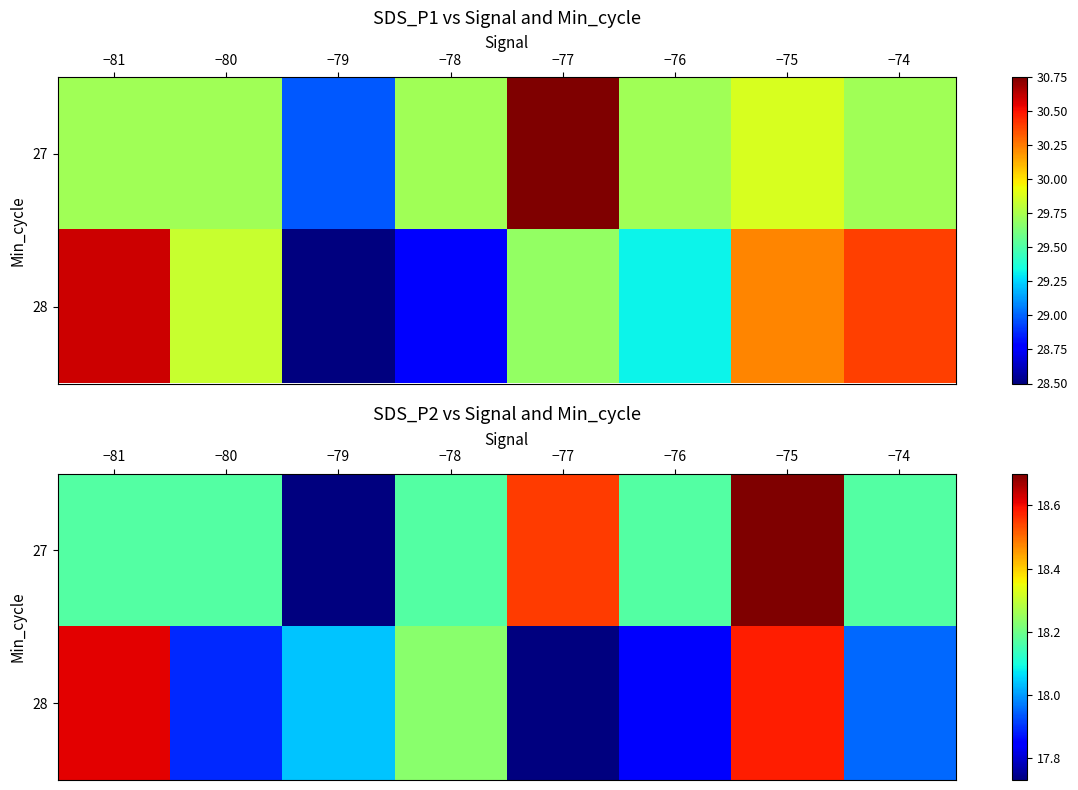

What is the difference between the highest and lowest values at −78?

0.1